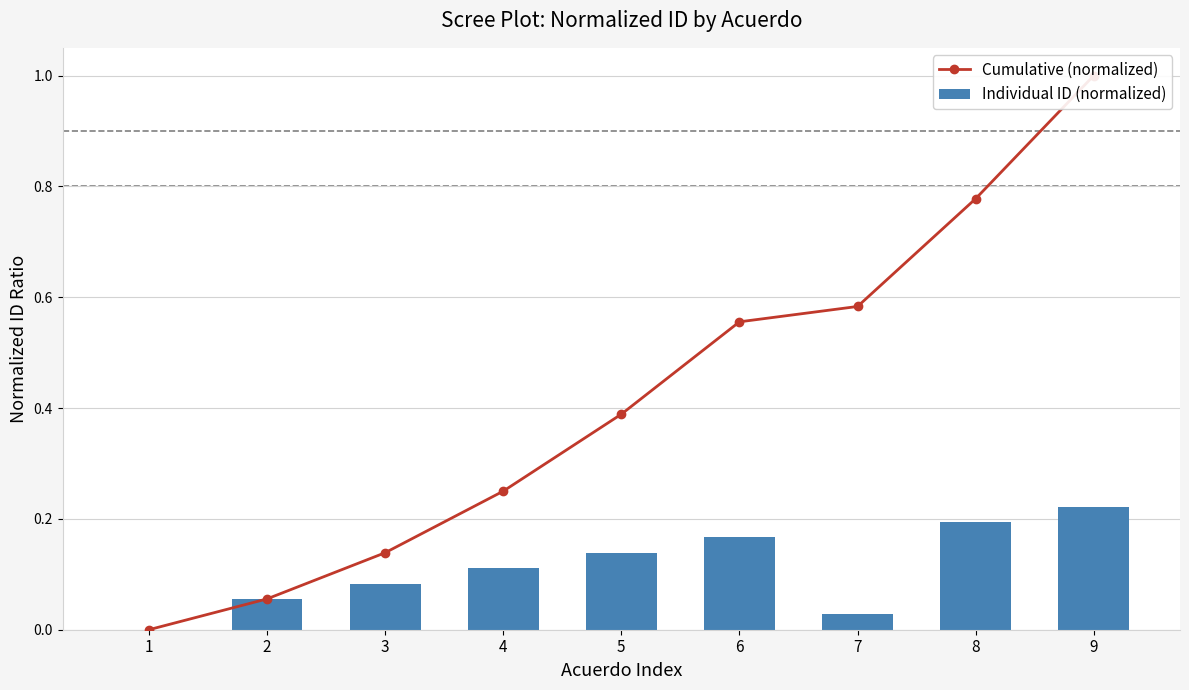

Which series has the widest spread of values?

Cumulative (normalized)